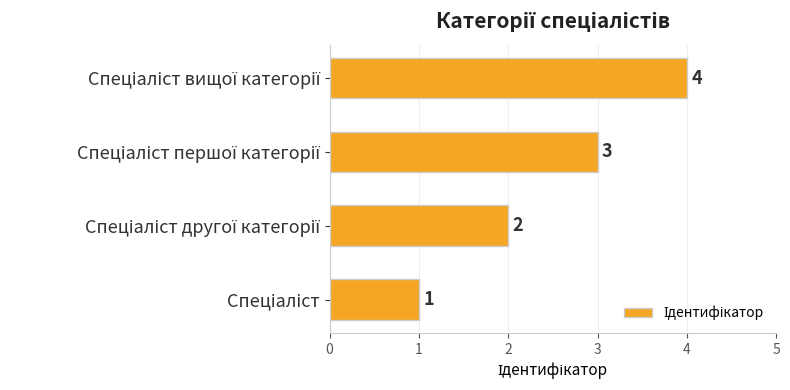

How many values are between 2 and 4?

3